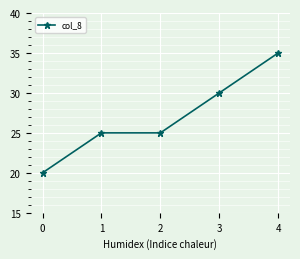

What is the sum of all values?

135